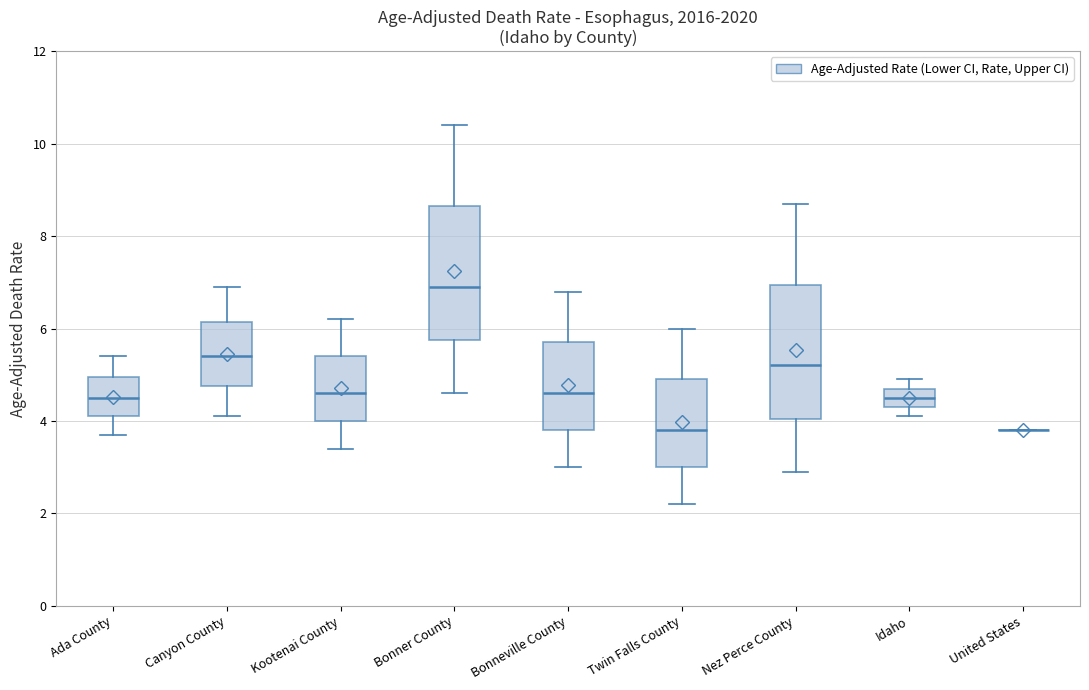

Reading left to right, transcribe this box plot: for each box, give where its median line is, the range the box spans, and where its two whiskers end, as read against the y-axis. The values are not printed on the chart, so give them approximately, as read against the axis.

Ada County: median 4.6, box 4.2 to 5.0, whiskers 3.8 to 5.4
Canyon County: median 5.4, box 4.8 to 6.2, whiskers 4.2 to 7.0
Kootenai County: median 4.6, box 4.0 to 5.4, whiskers 3.4 to 6.2
Bonner County: median 7.0, box 5.8 to 8.6, whiskers 4.6 to 10.4
Bonneville County: median 4.6, box 3.8 to 5.8, whiskers 3.0 to 6.8
Twin Falls County: median 3.8, box 3.0 to 5.0, whiskers 2.2 to 6.0
Nez Perce County: median 5.2, box 4.0 to 7.0, whiskers 3.0 to 8.8
Idaho: median 4.6, box 4.4 to 4.8, whiskers 4.2 to 5.0
United States: box collapsed to a line at 3.8, whiskers 3.8 to 3.8